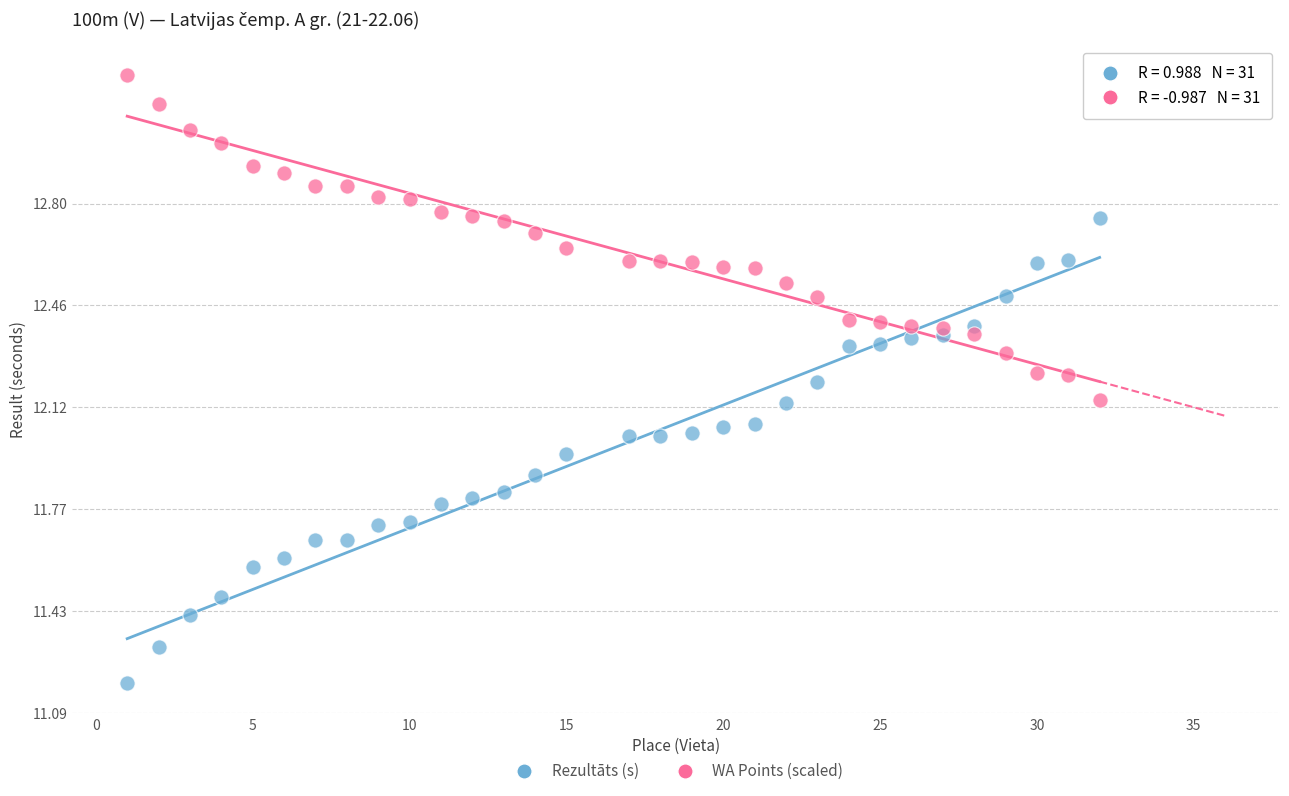

Which series reaches the maximum Y coordinate?

WA Points (scaled)